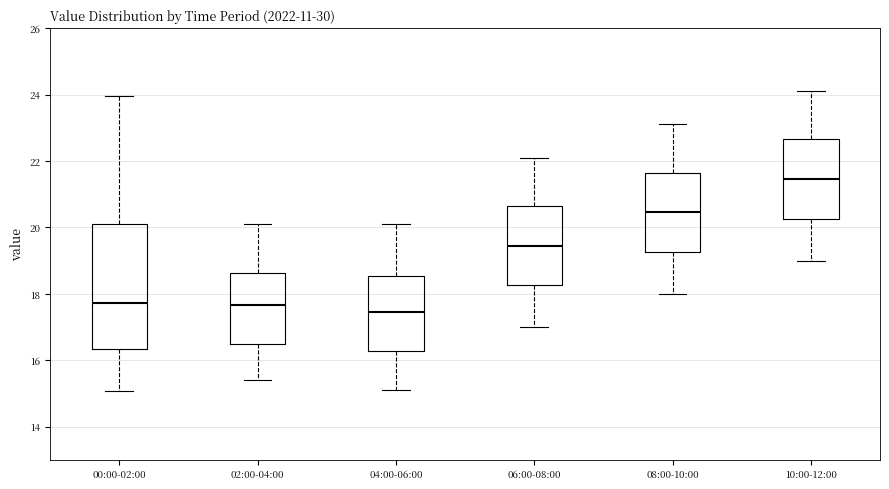

Where does the upper whisker of the box for 02:00-04:00 end on the y-axis? The values are not printed on the chart, so give them approximately, as read against the axis.

20.2